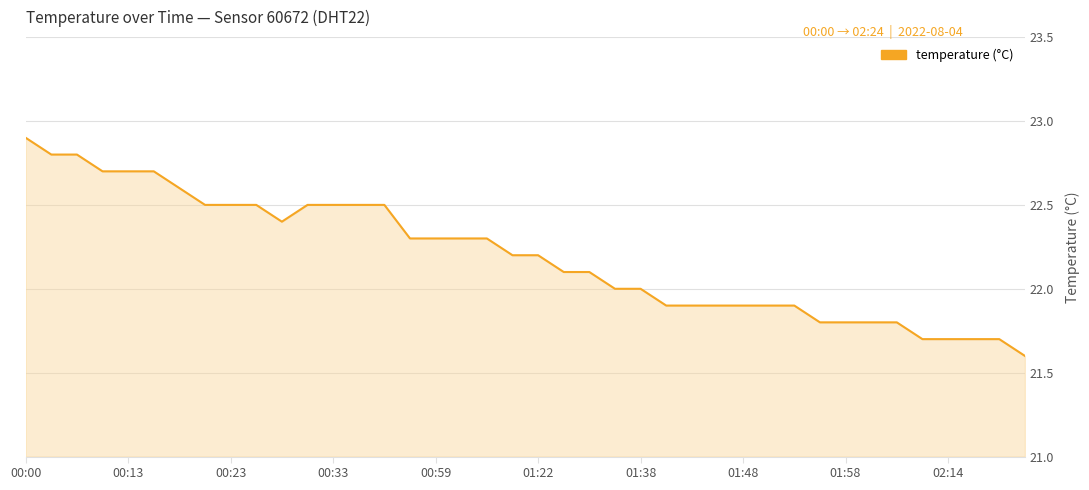

What is the greatest value displayed?

22.9